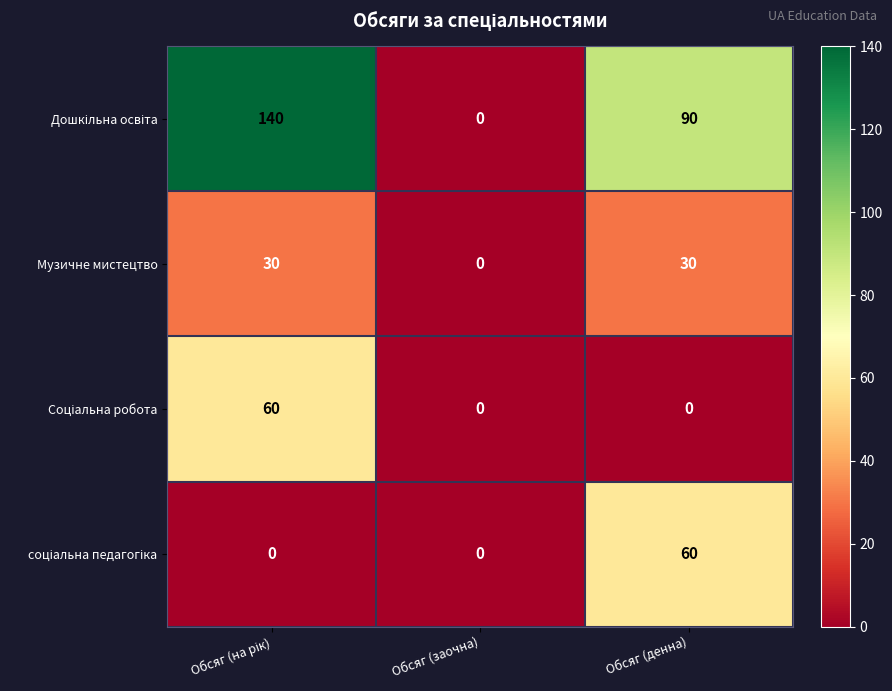

True or false: Музичне мистецтво has a value of 52 at Обсяг (денна).

False